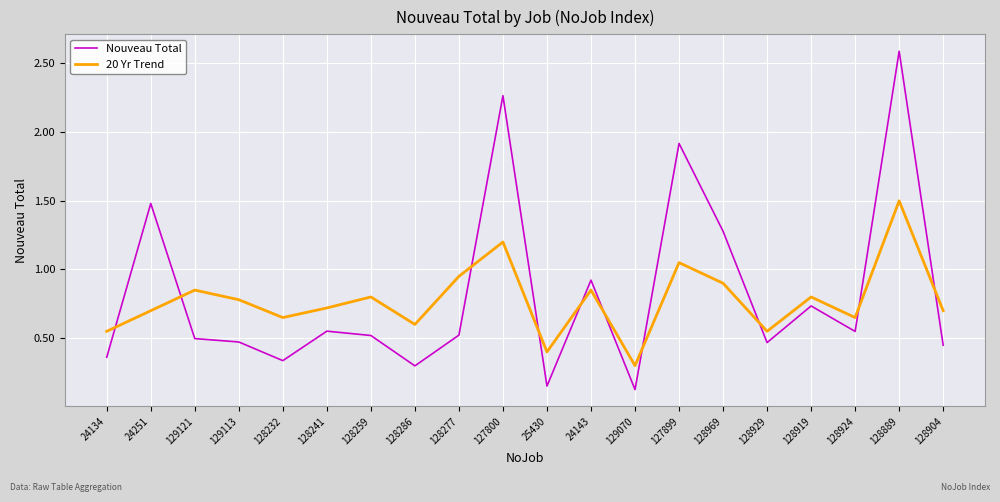

What are all the series names shown in the legend?

Nouveau Total, 20 Yr Trend